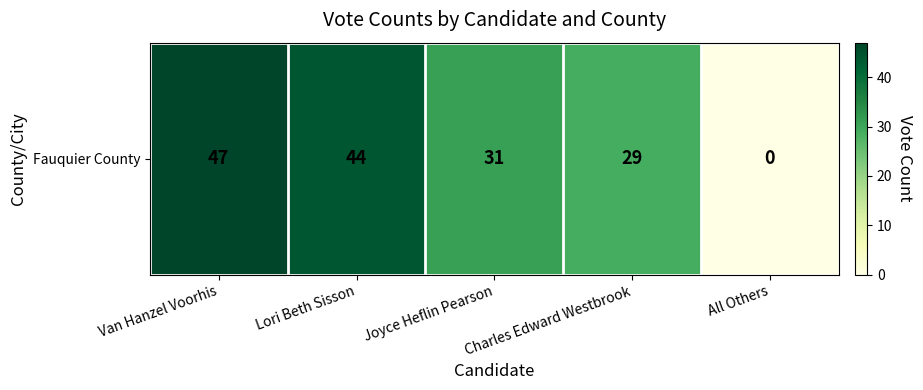

How many distinct data groups are displayed?

1